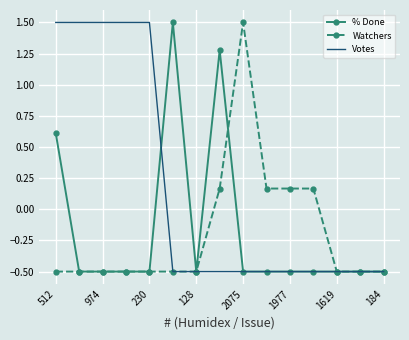

What is the lowest value of the Watchers series?

-0.5